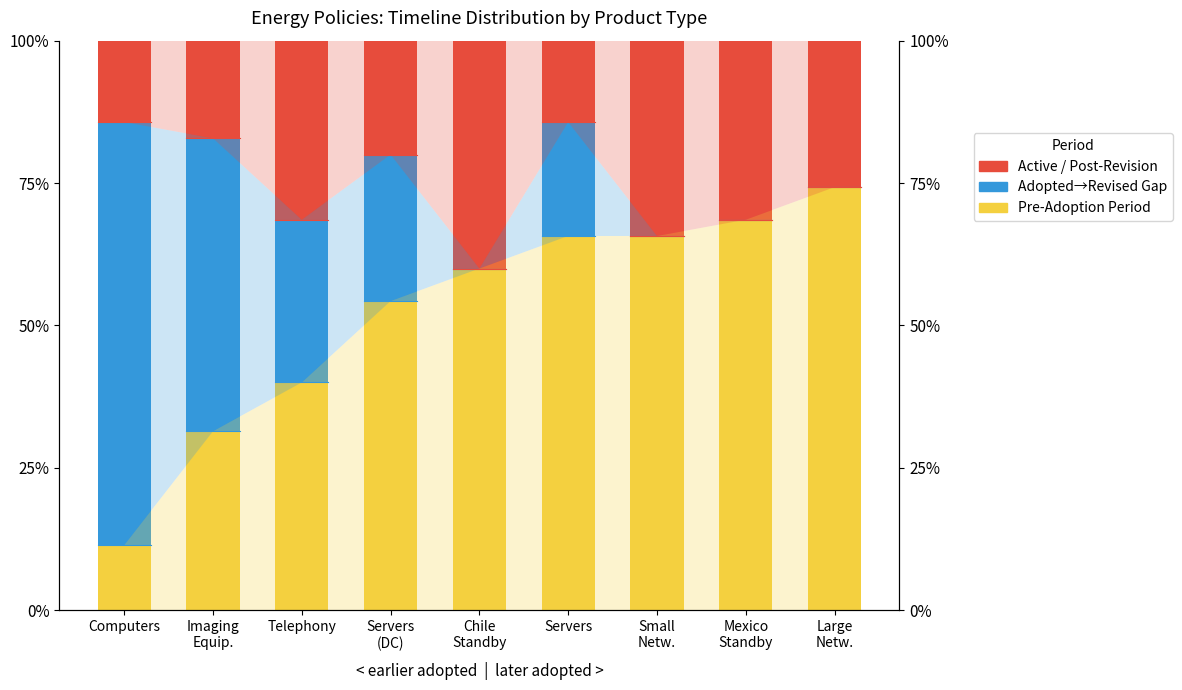

Is it true that Adopted→Revised Gap equals 25.7 at Servers
(DC)?

True